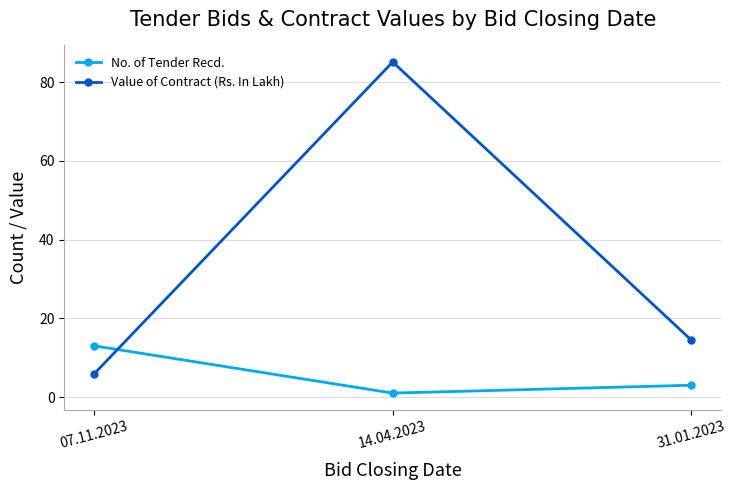

Rank the series by their maximum value, from lowest to highest.

No. of Tender Recd., Value of Contract (Rs. In Lakh)